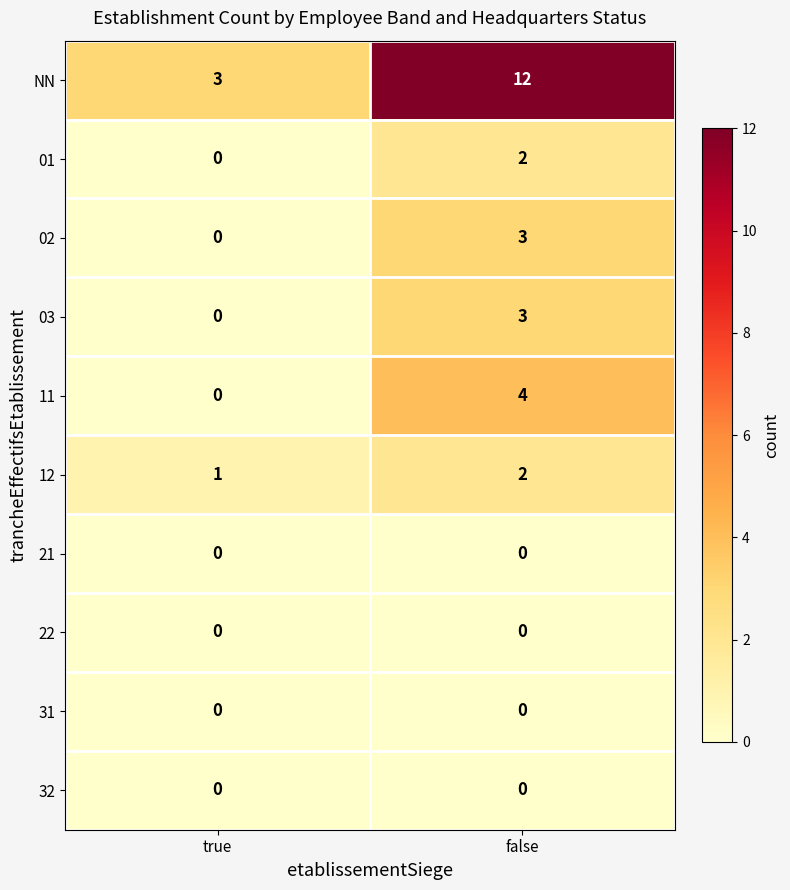

Which category has the highest value in the 11 series?

false